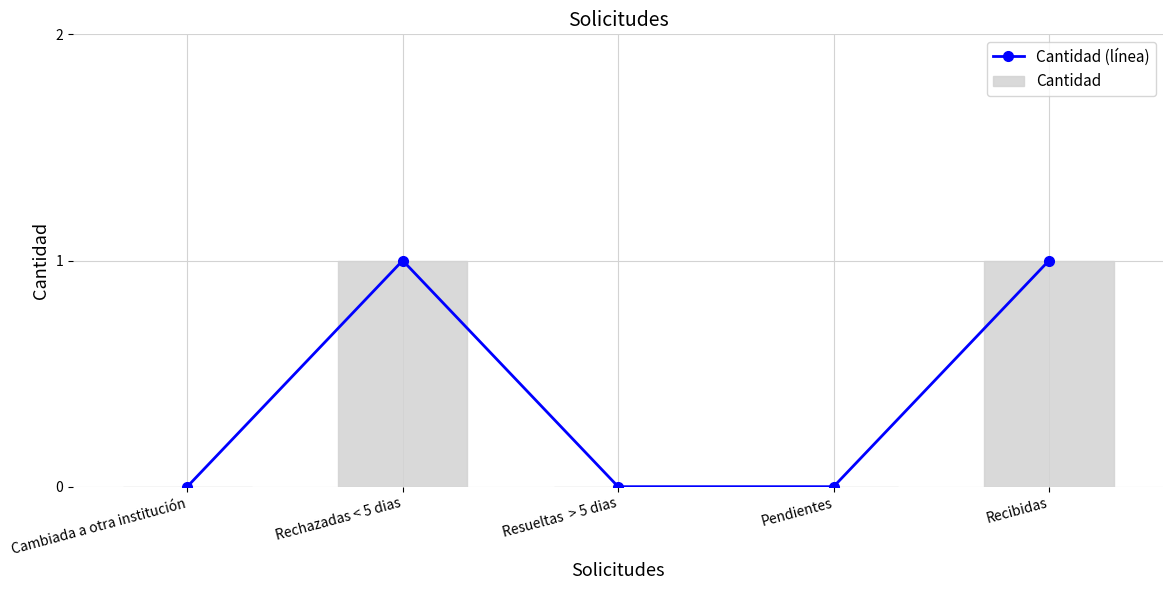

Count the Cantidad values in the range 0 to 1.

5